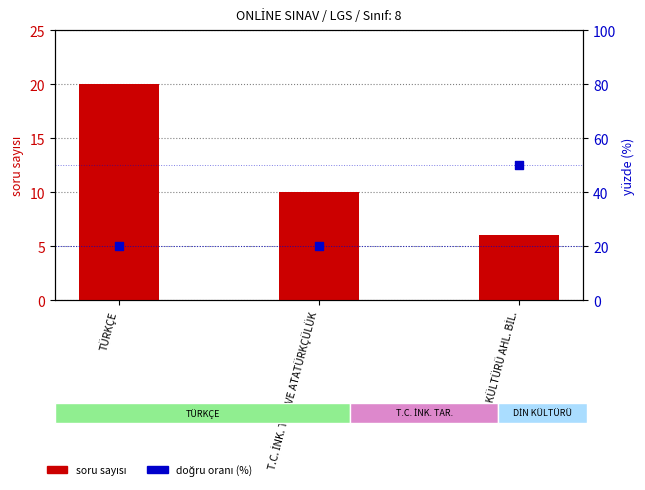

Which series has the largest total across all categories?

doğru oranı (%)